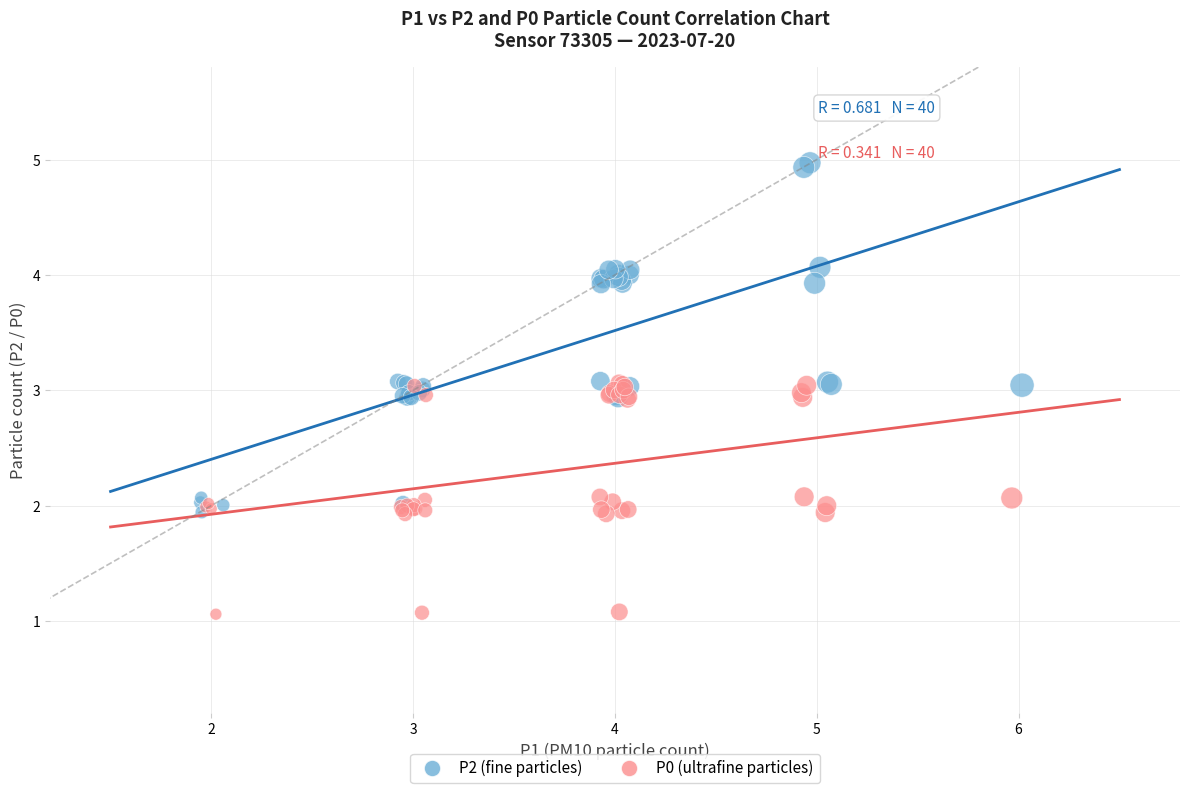

Which series has the widest spread of Y values?

P2 (fine particles)